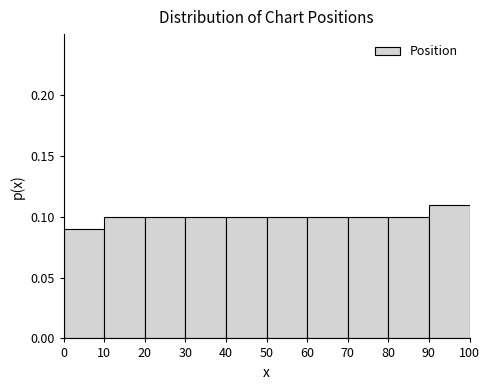

How tall is the bar that spans 30 to 40 on the x-axis? The values are not printed on the chart, so give them approximately, as read against the axis.

0.10